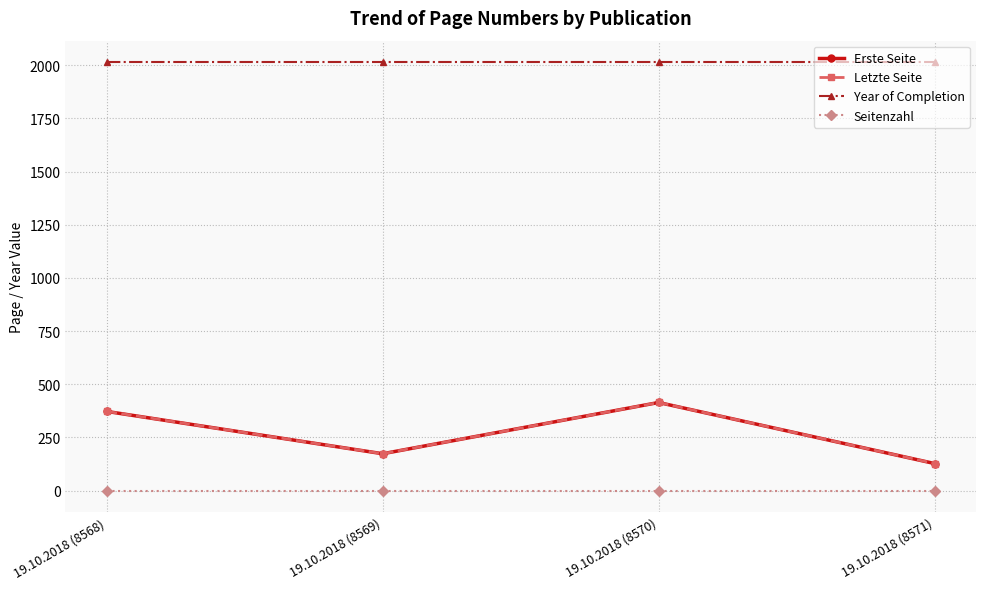

Between 19.10.2018 (8569) and 19.10.2018 (8570), which is larger?

19.10.2018 (8570)